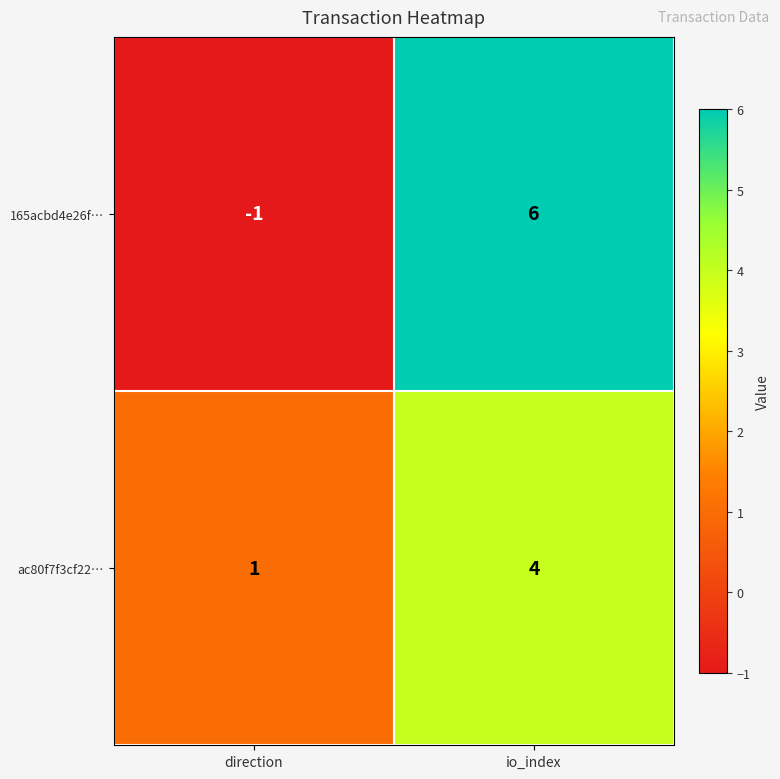

At which category does the chart reach its peak across all series?

io_index